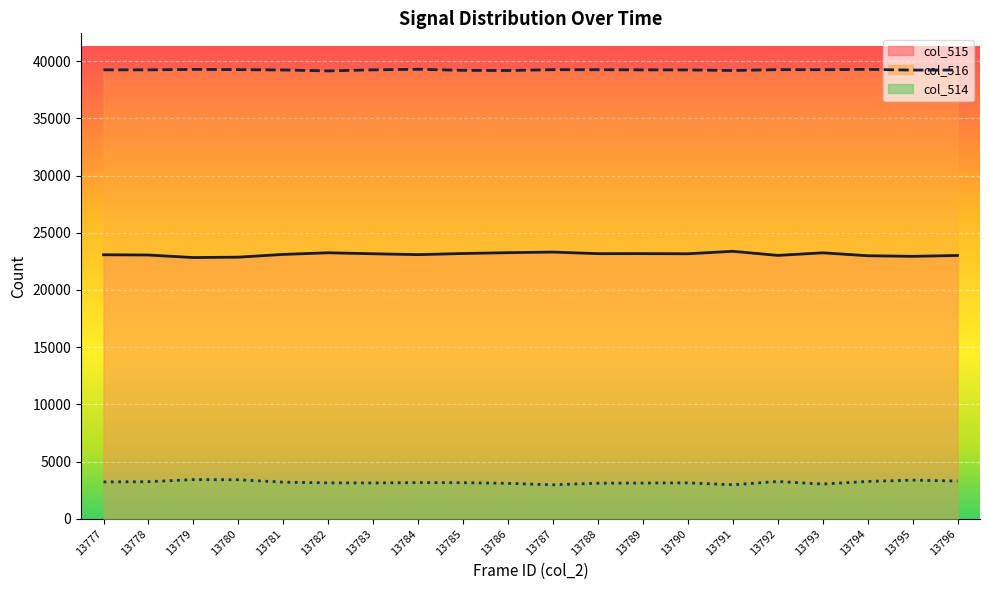

The col_516 series shows 8279 at 13783. True or false?

False